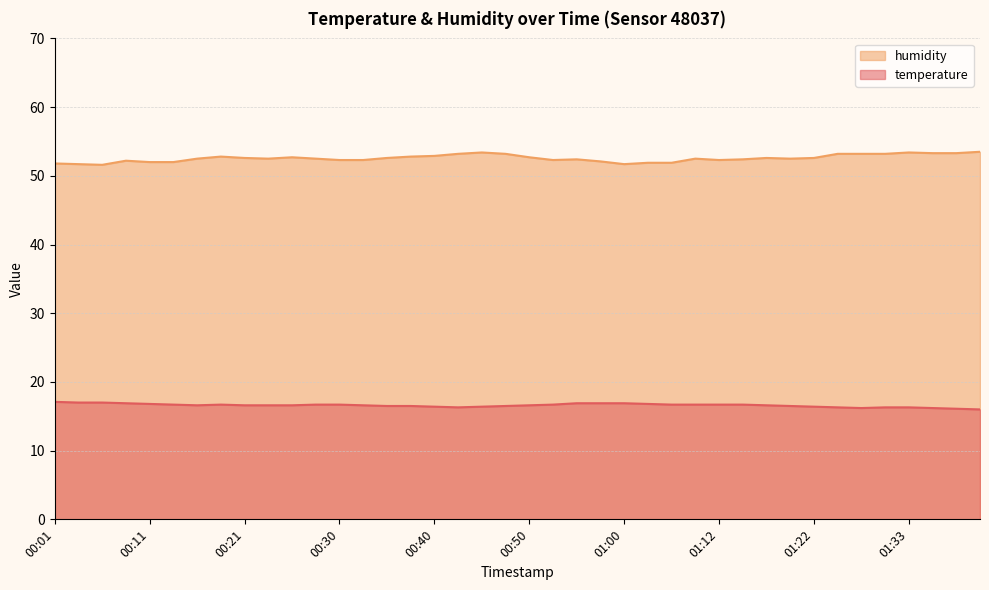

The value of temperature at 01:28 is 16.2. True or false?

True